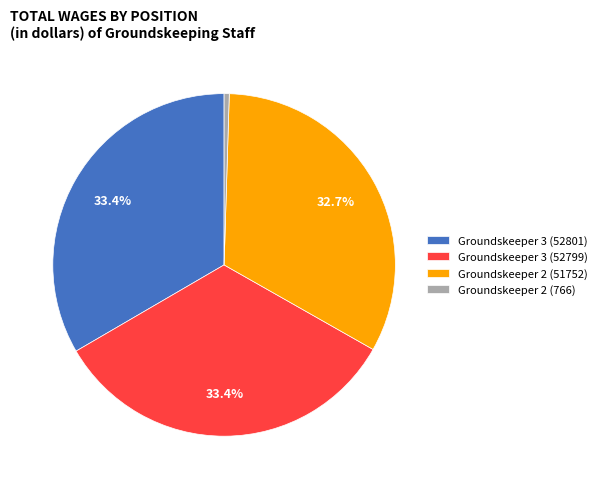

Is it true that Groundskeeper 3 (52799) is 33% of the pie?

True